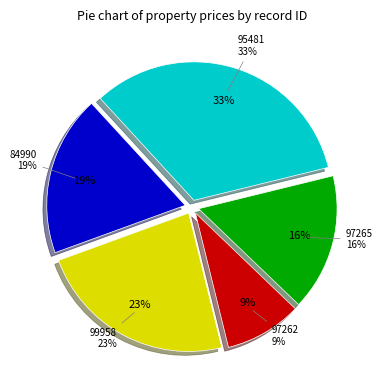

Which slice is the smallest?

97262